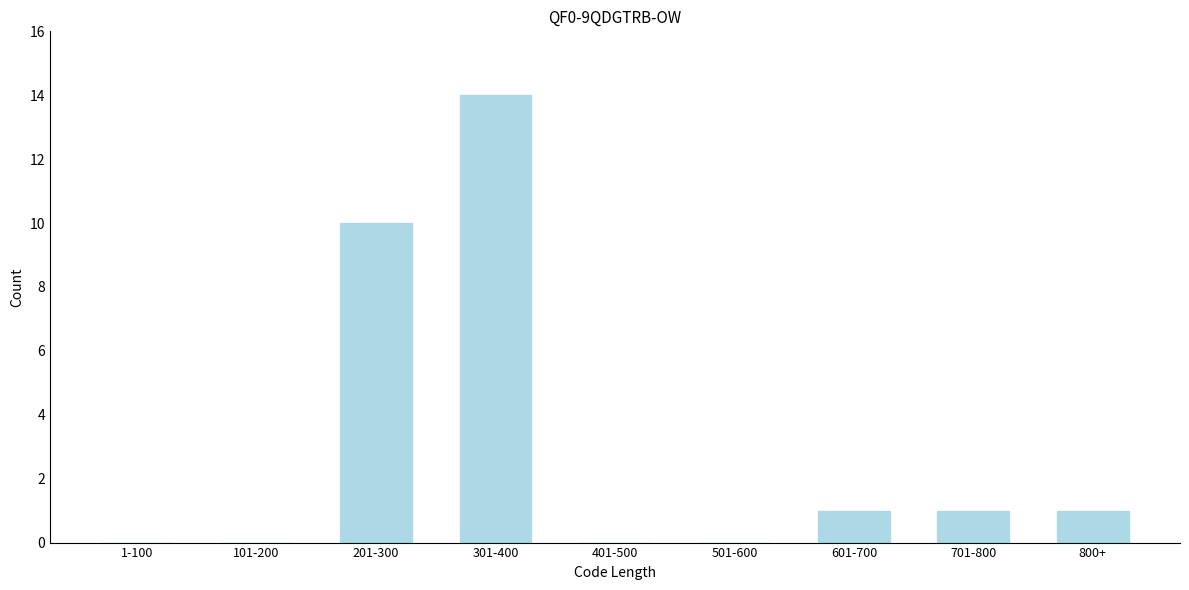

Reading left to right, extract all data points from this chart.

1-100=0	101-200=0	201-300=10	301-400=14	401-500=0	501-600=0	601-700=1	701-800=1	800+=1